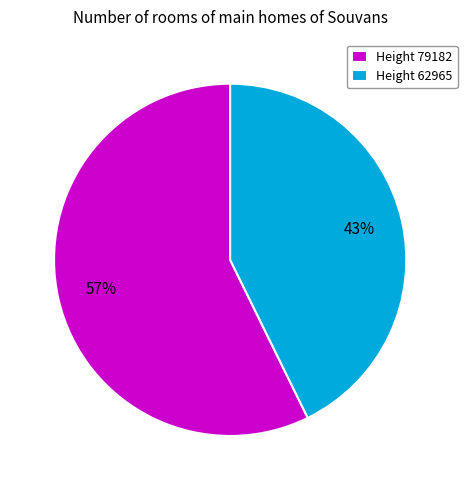

To the nearest percent, what is the average slice percentage?

50%